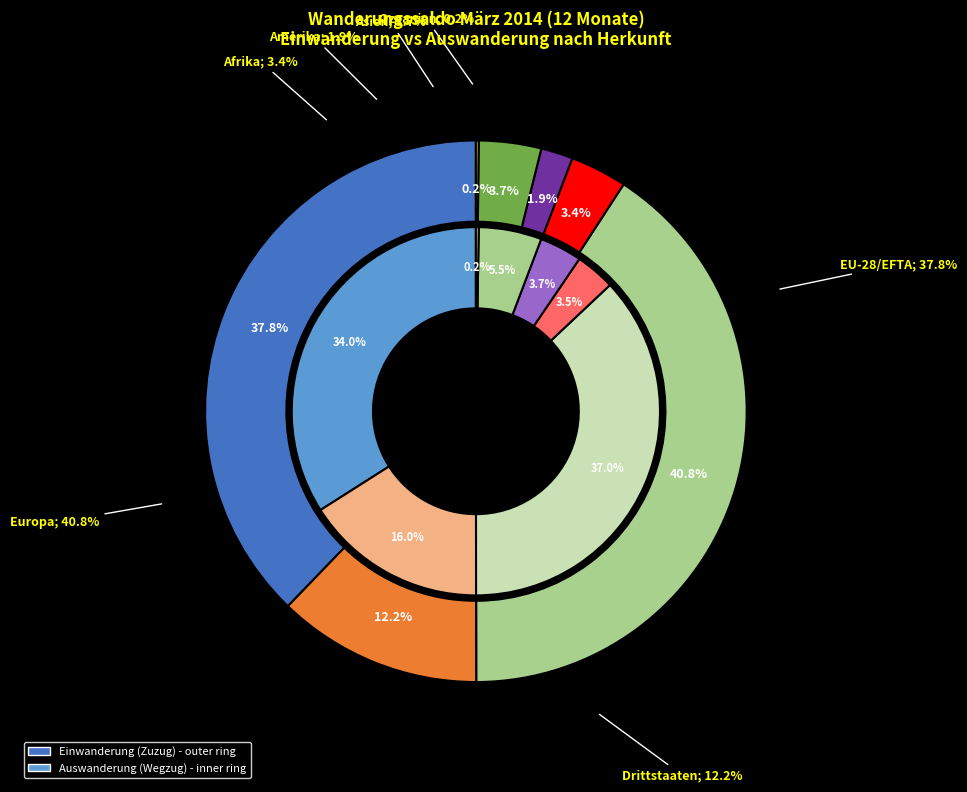

Does EU-28/EFTA represent more than half of the total?

No